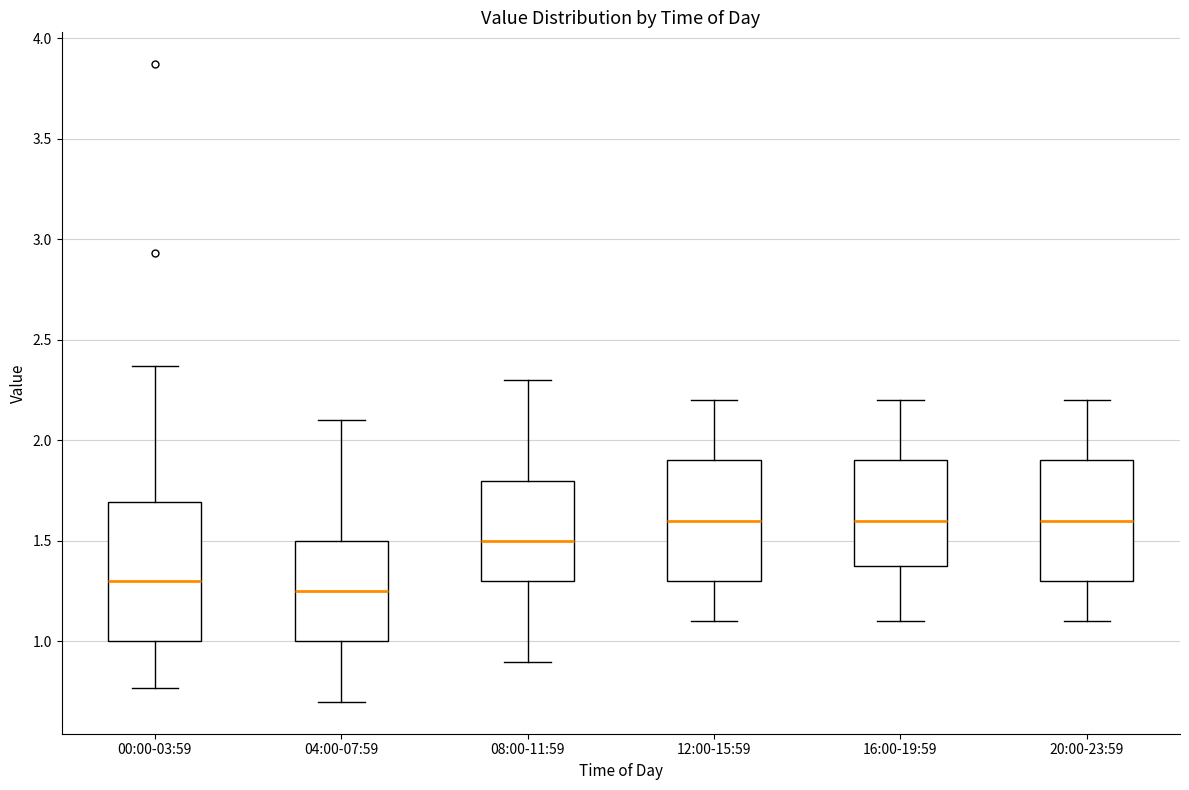

Reading left to right, transcribe this box plot: for each box, give where its median line is, the range the box spans, and where its two whiskers end, as read against the y-axis. The values are not printed on the chart, so give them approximately, as read against the axis.

00:00-03:59: median 1.30, box 1.00 to 1.70, whiskers 0.75 to 2.35
04:00-07:59: median 1.25, box 1.00 to 1.50, whiskers 0.70 to 2.10
08:00-11:59: median 1.50, box 1.30 to 1.80, whiskers 0.90 to 2.30
12:00-15:59: median 1.60, box 1.30 to 1.90, whiskers 1.10 to 2.20
16:00-19:59: median 1.60, box 1.40 to 1.90, whiskers 1.10 to 2.20
20:00-23:59: median 1.60, box 1.30 to 1.90, whiskers 1.10 to 2.20